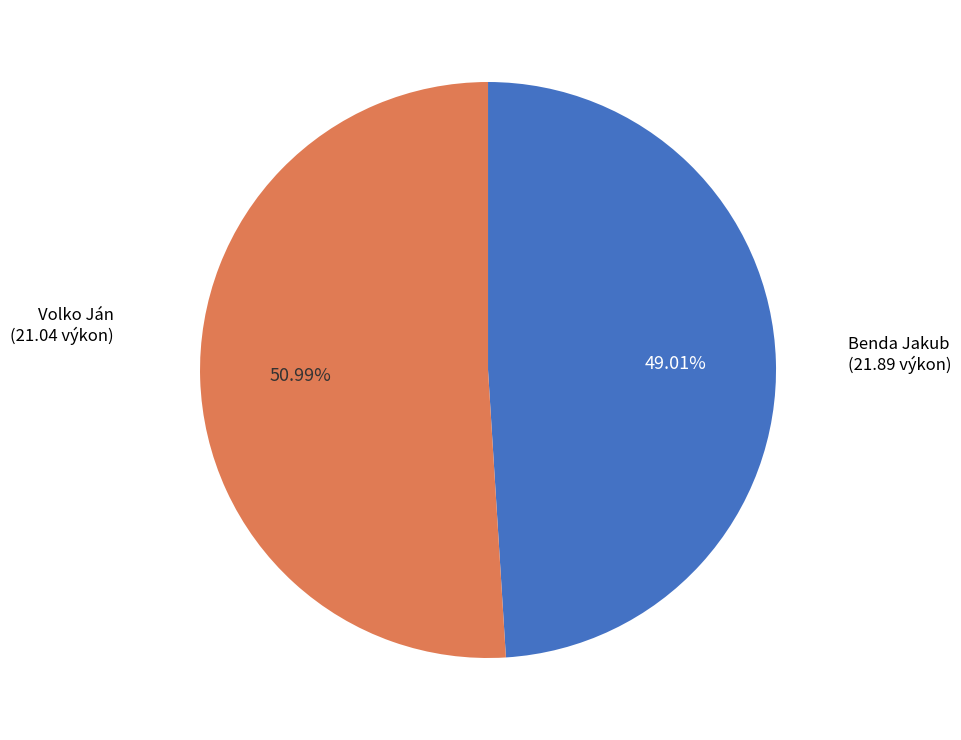

How many slices are in this pie chart?

2